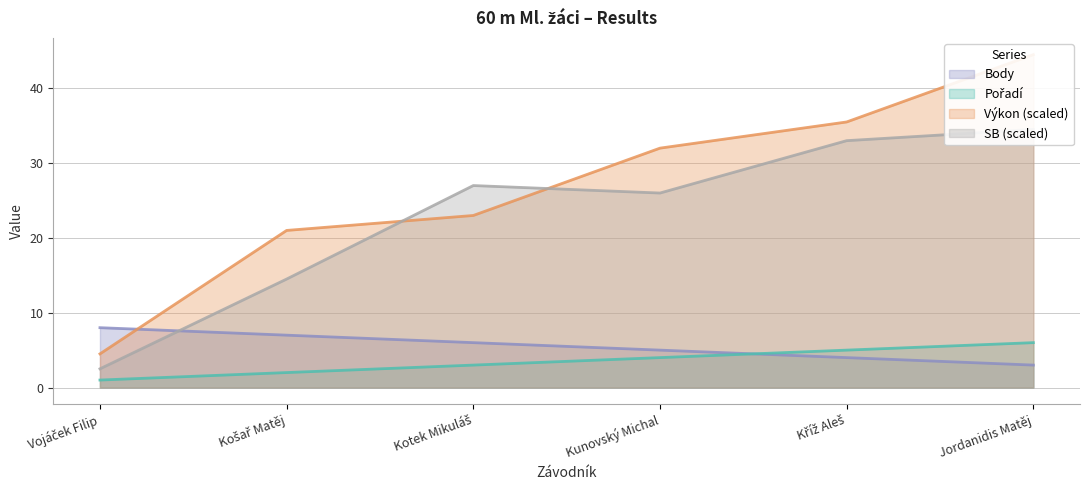

At which label does Body reach its minimum?

Jordanidis Matěj